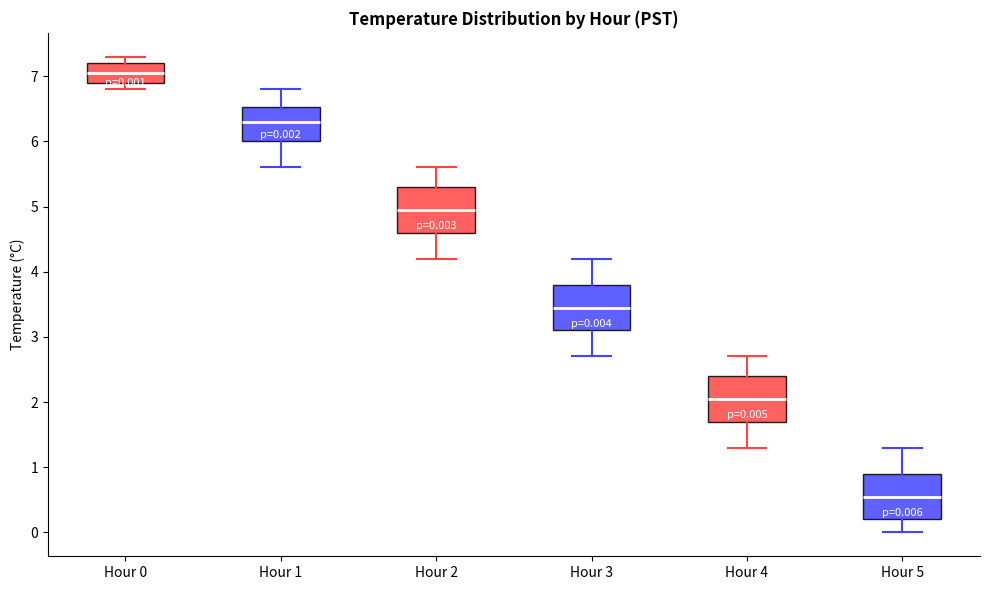

Which box's median line is the lowest?

Hour 5